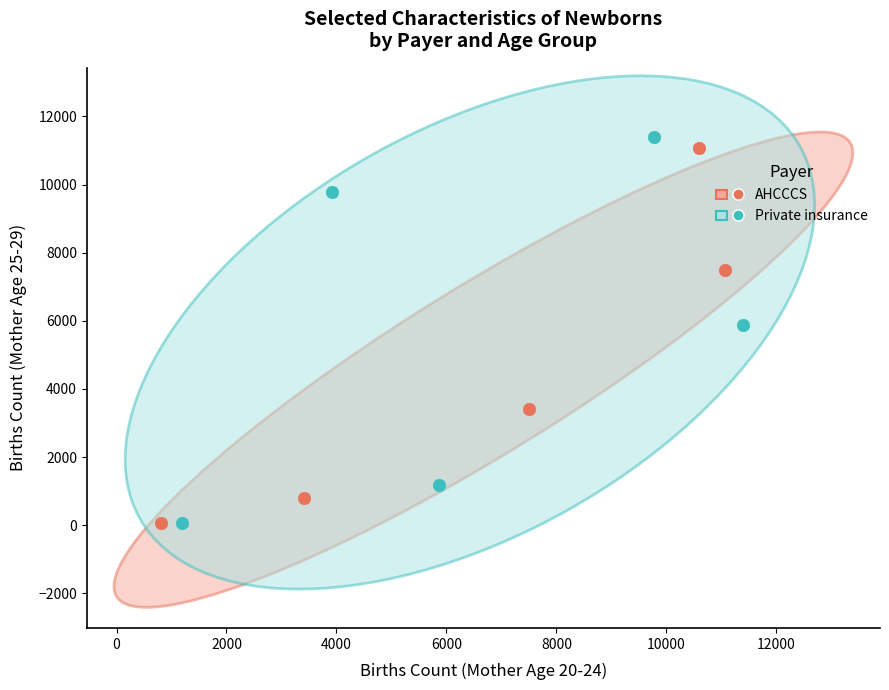

What are all the series names shown in the legend?

AHCCCS, Private insurance